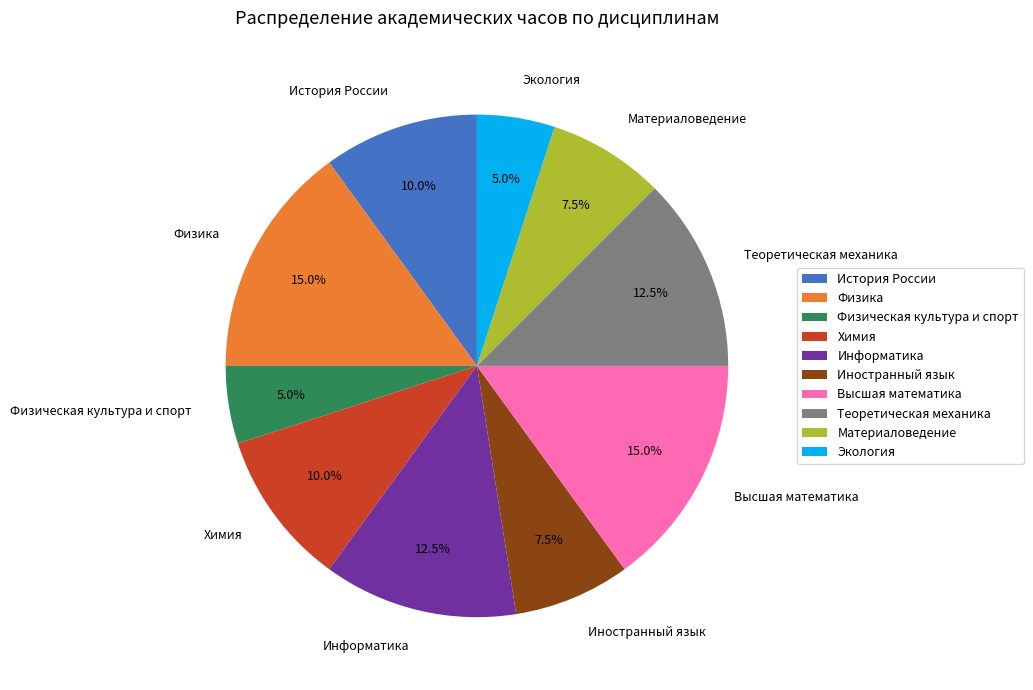

What portion of the pie excludes Теоретическая механика?

87.5%